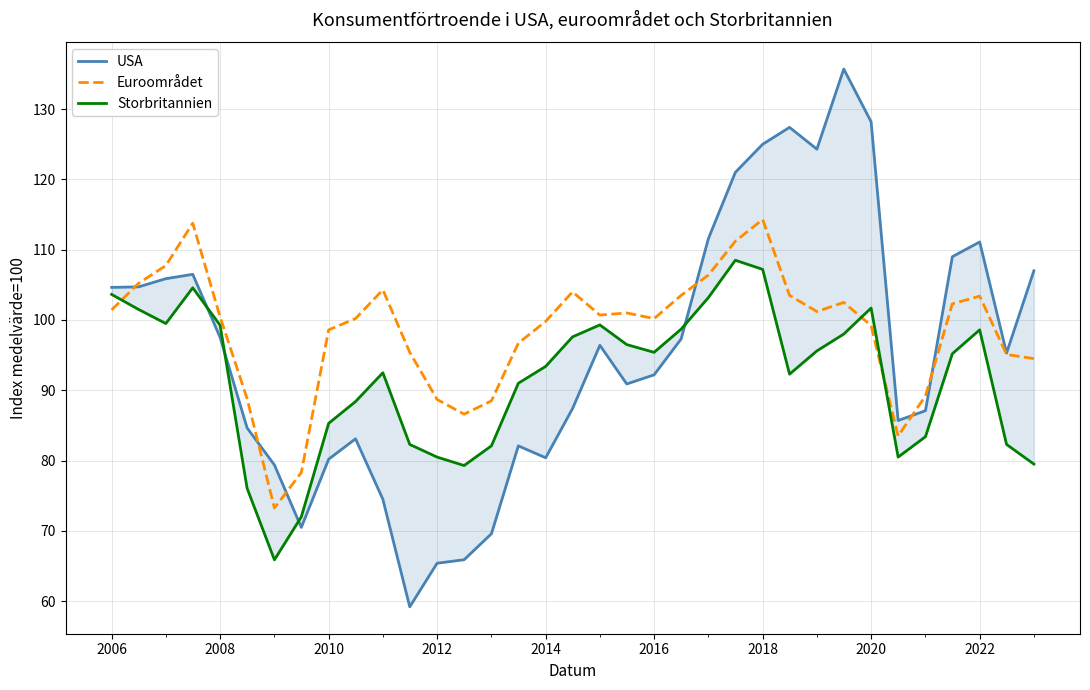

What are all the series names shown in the legend?

USA, Euroområdet, Storbritannien